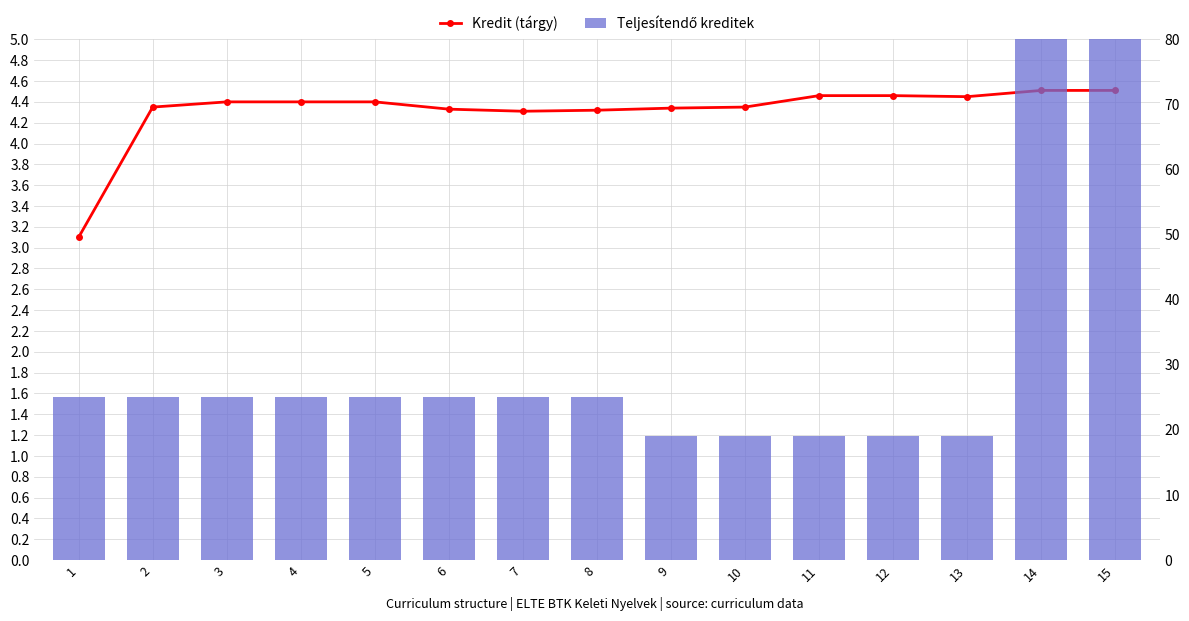

Which category has the lowest value across all series?

1